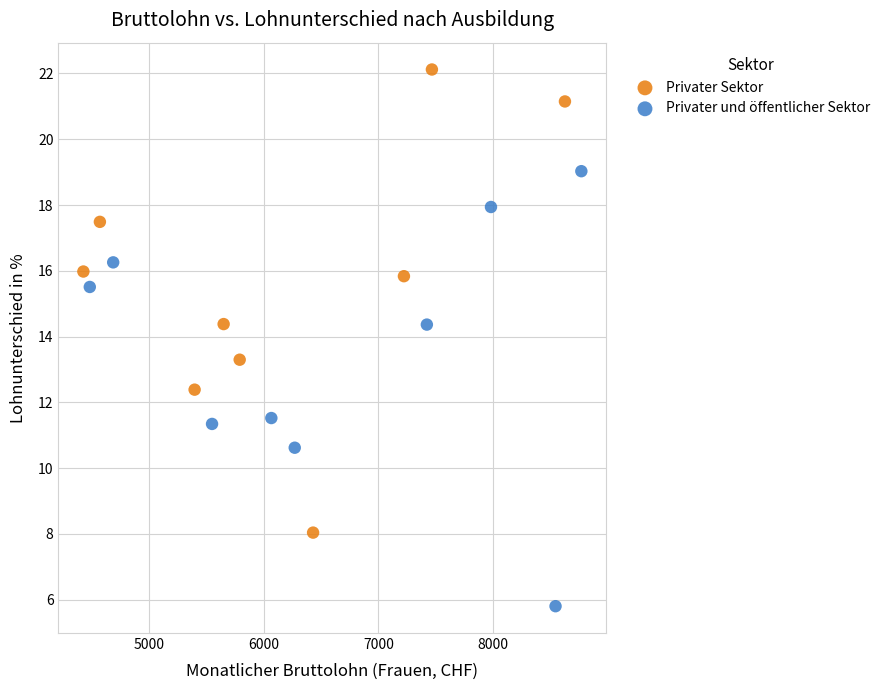

Which series has the largest Y range (max minus min)?

Privater Sektor